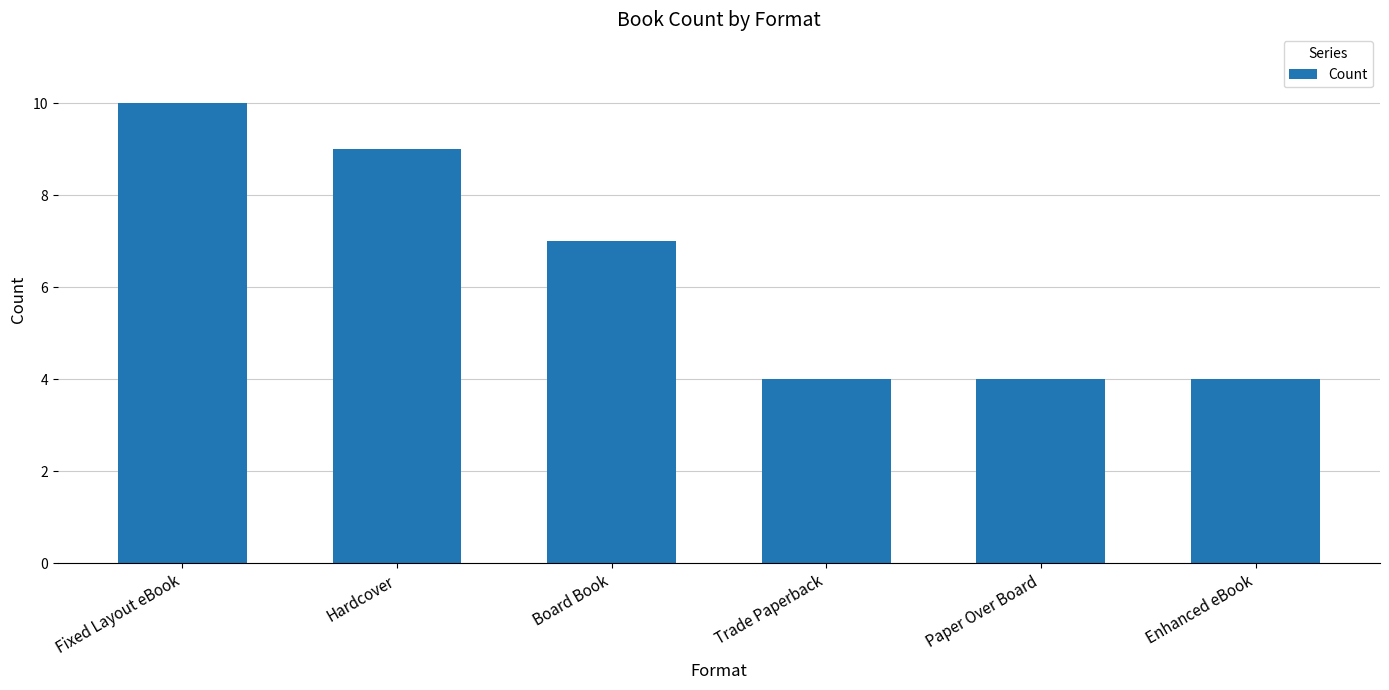

What value does the data have at Paper Over Board?

4